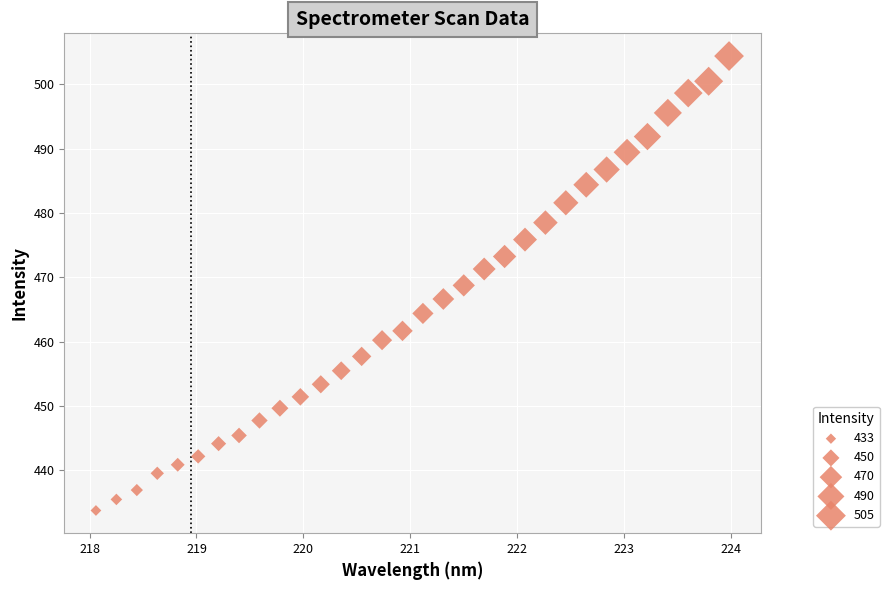

What is the range of Y values (max minus min)?

70.6